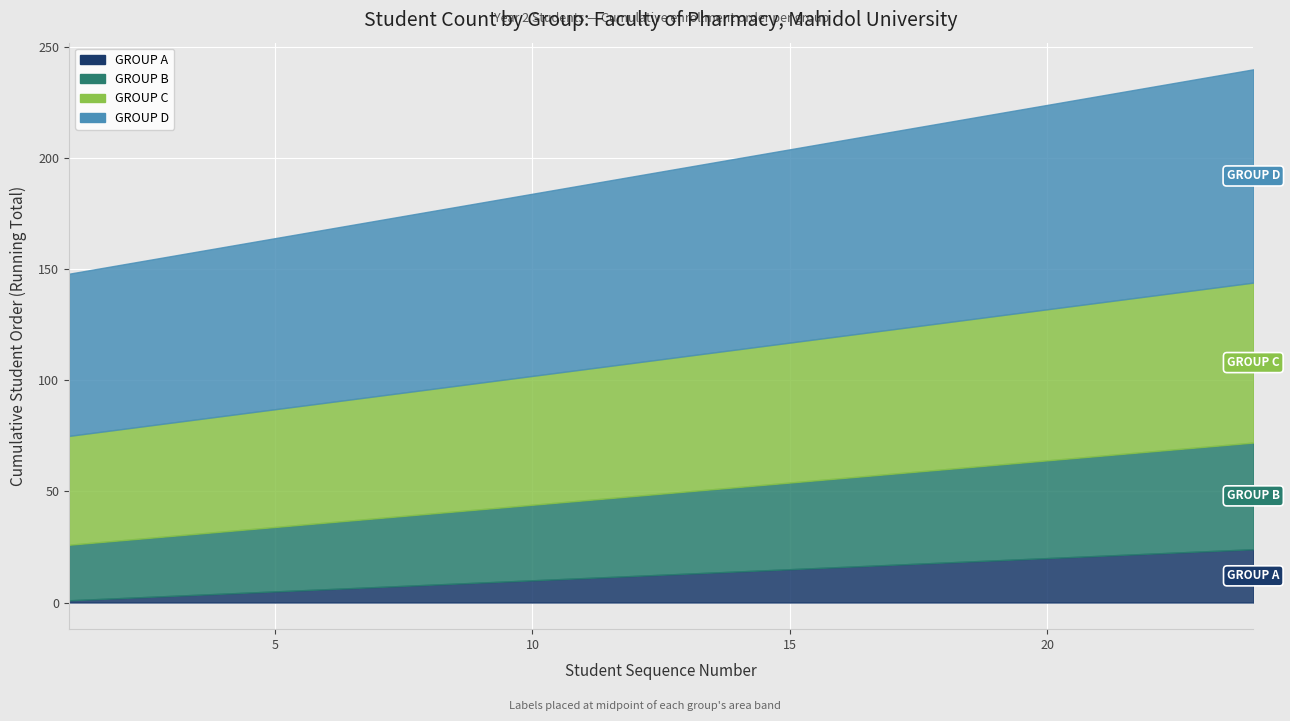

What is the minimum value for GROUP C?

49